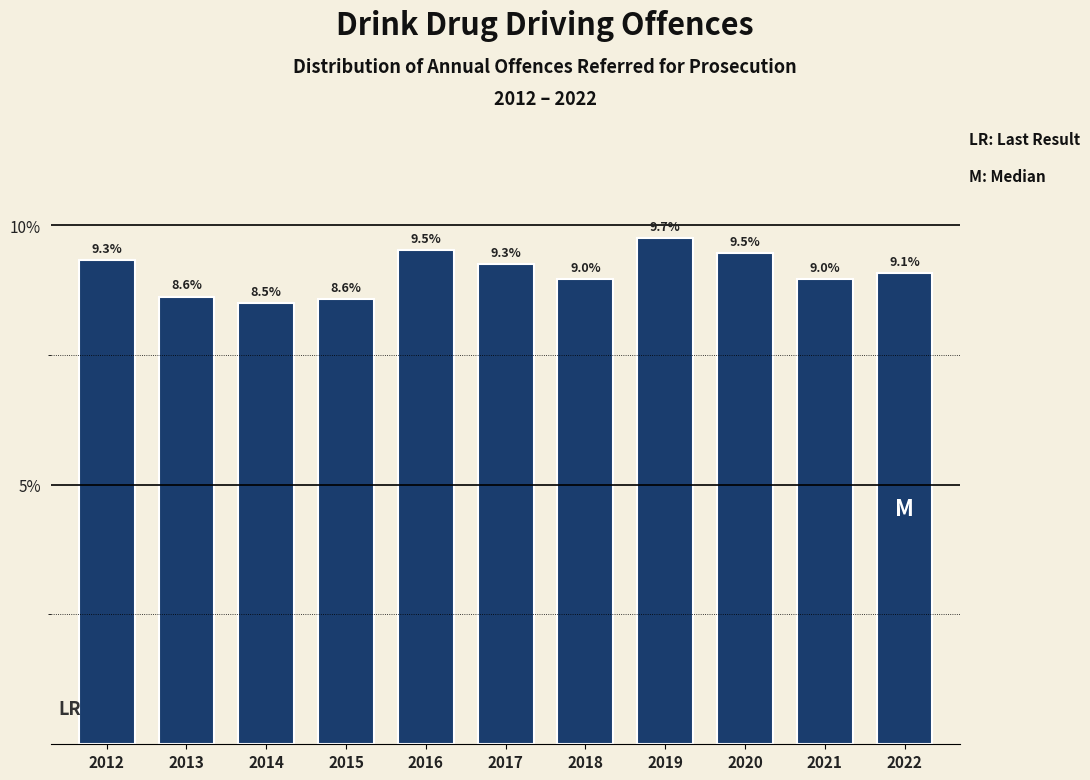

Reading left to right, transcribe all the data shown in this chart.

2012=9.3	2013=8.6	2014=8.5	2015=8.6	2016=9.5	2017=9.3	2018=9.0	2019=9.7	2020=9.5	2021=9.0	2022=9.1